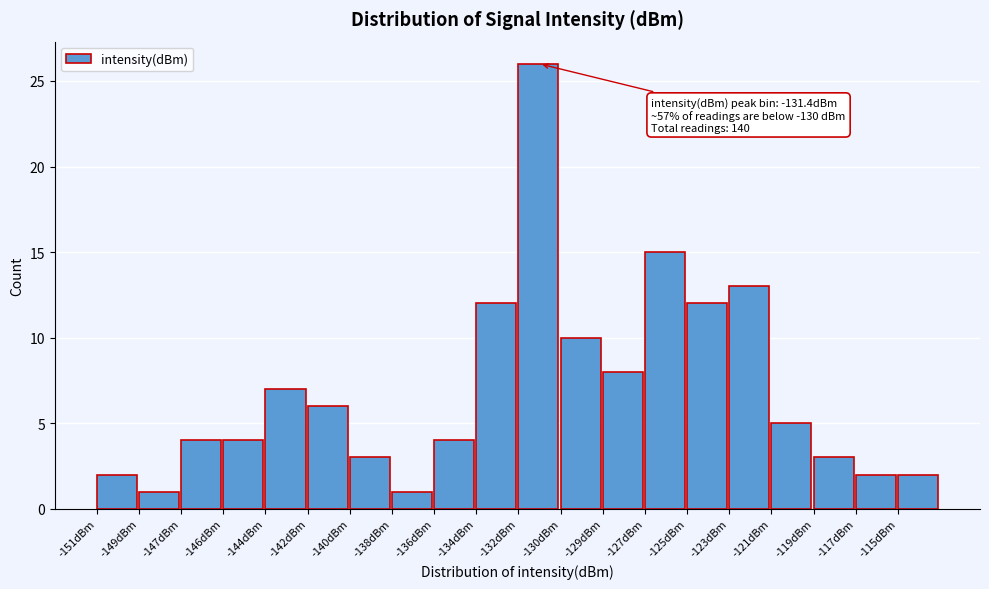

Reading right to left, what are all the values shown in this chart?

2	2	3	5	13	12	15	8	10	26	12	4	1	3	6	7	4	4	1	2